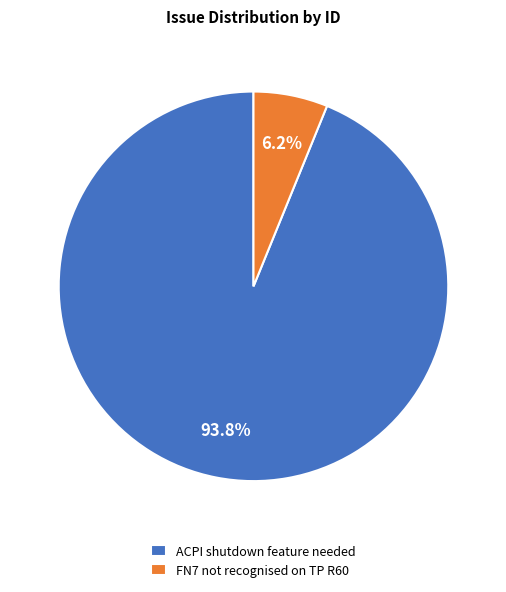

Which has a higher value, ACPI shutdown feature needed or FN7 not recognised on TP R60?

ACPI shutdown feature needed